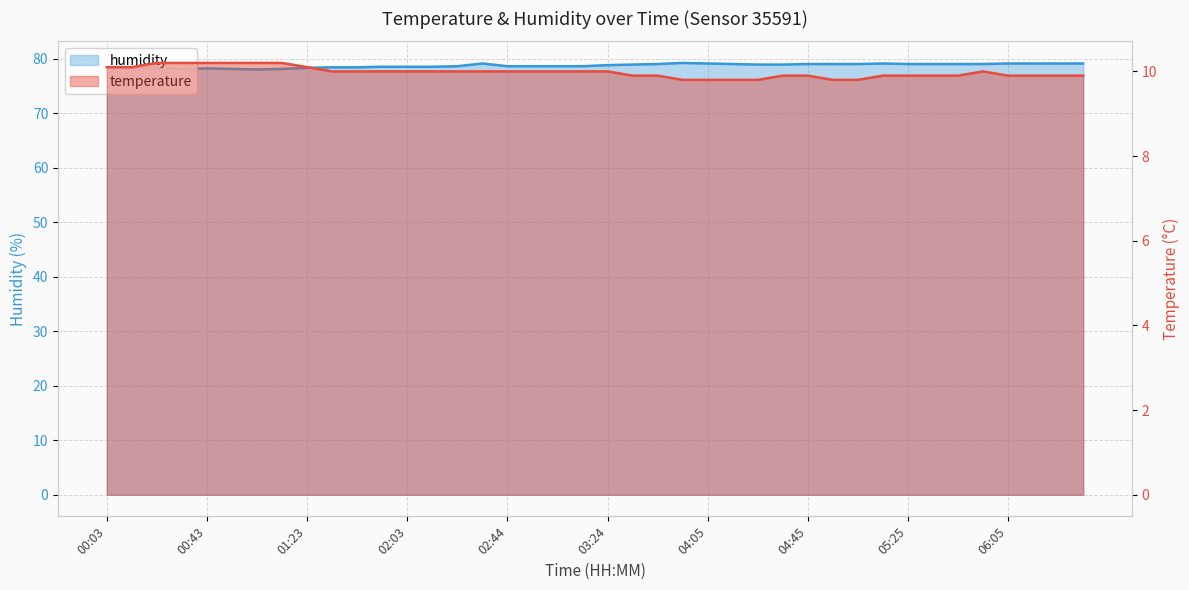

The temperature series shows 9.9 at 06:25. True or false?

True